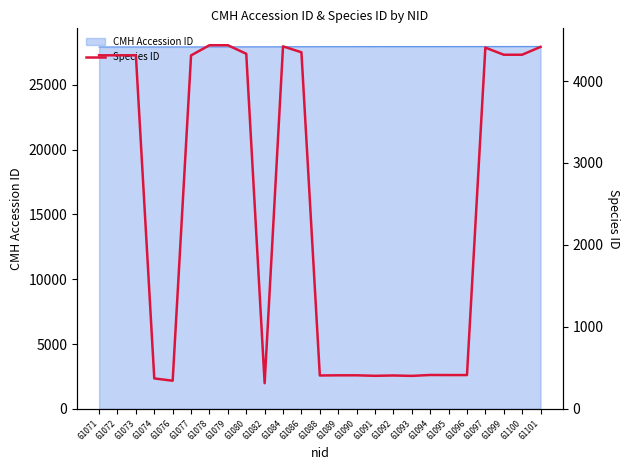

Which label corresponds to the smallest value in the chart?

61082